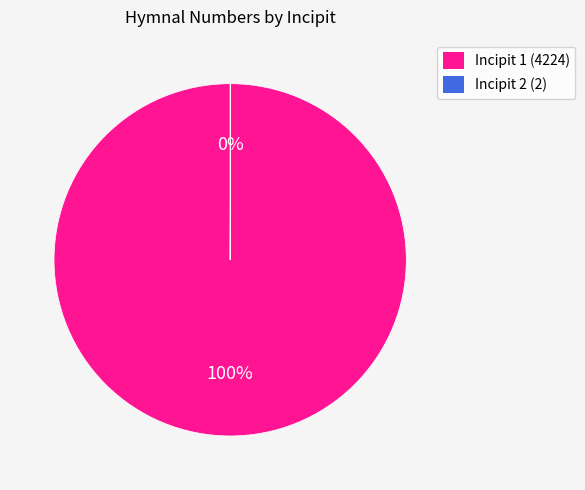

Is it true that Incipit 1 (4224) is 100% of the pie?

True